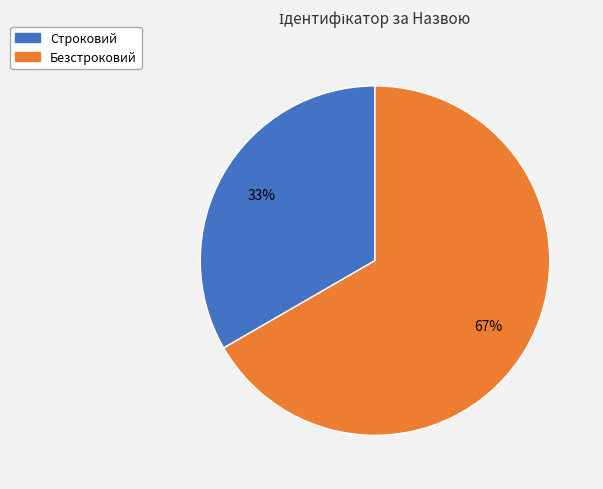

What is the largest slice in the pie chart?

Безстроковий